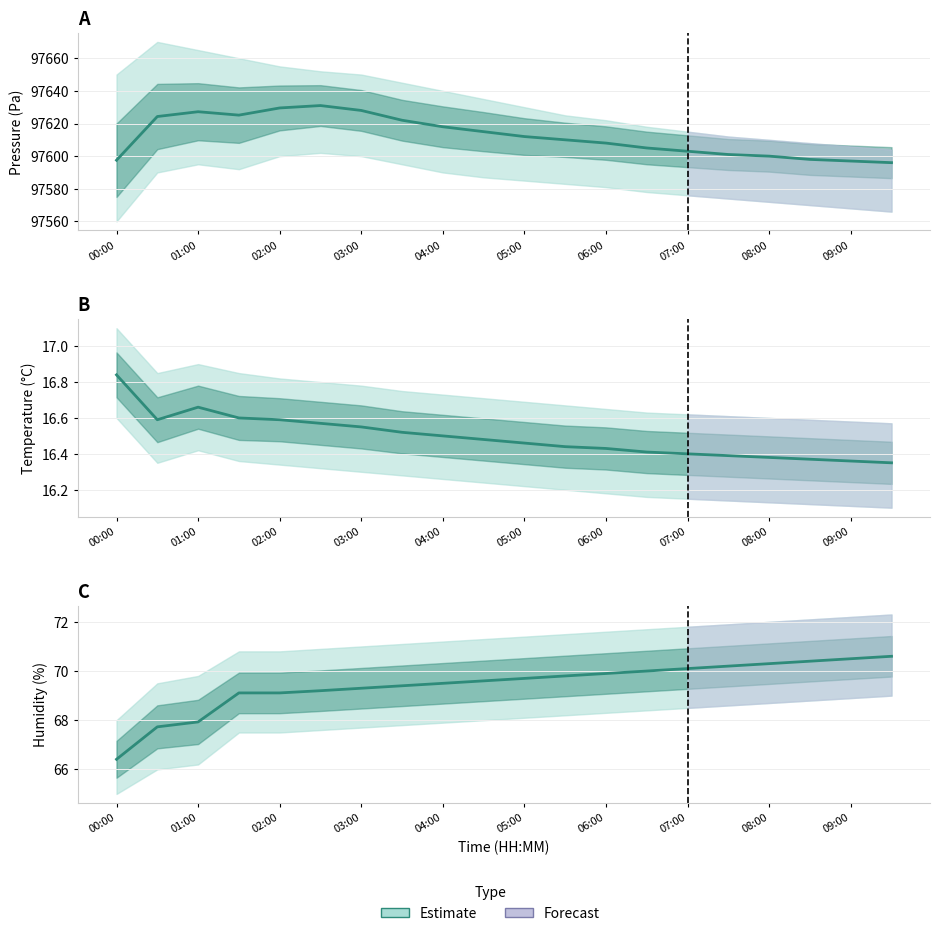

The value at 15 is 111.4. True or false?

False